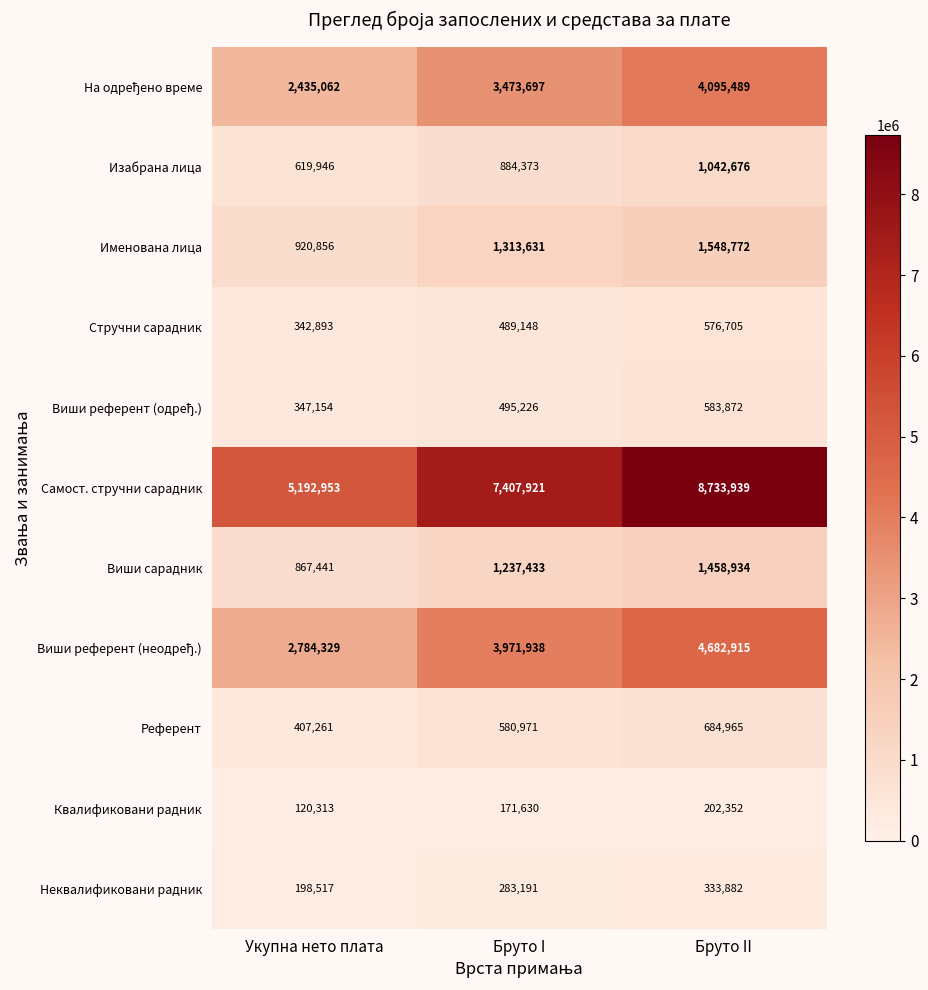

Which series has the largest total across all categories?

Самост. стручни сарадник